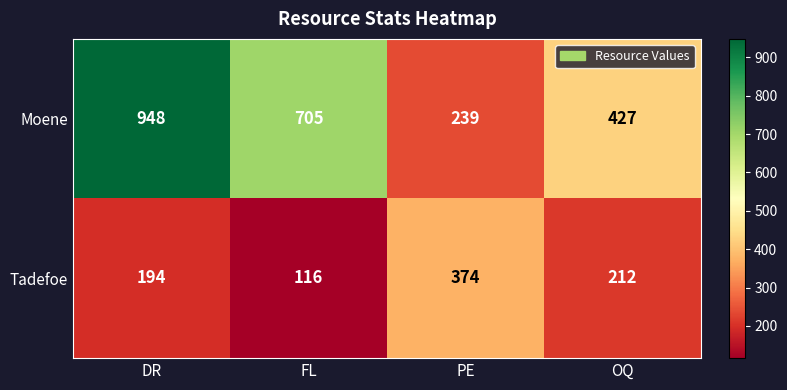

Where does the Tadefoe series first go above 212?

PE